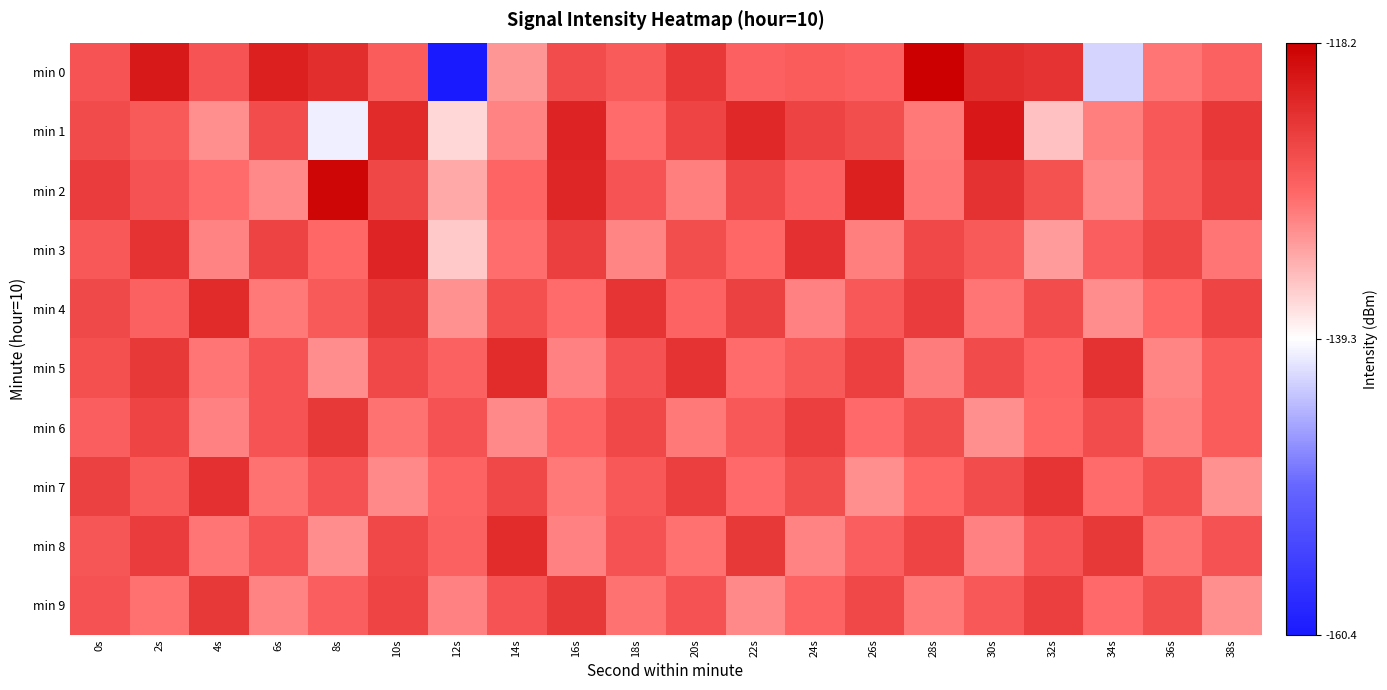

What is the spread (max minus min) of values at 12s?

33.5